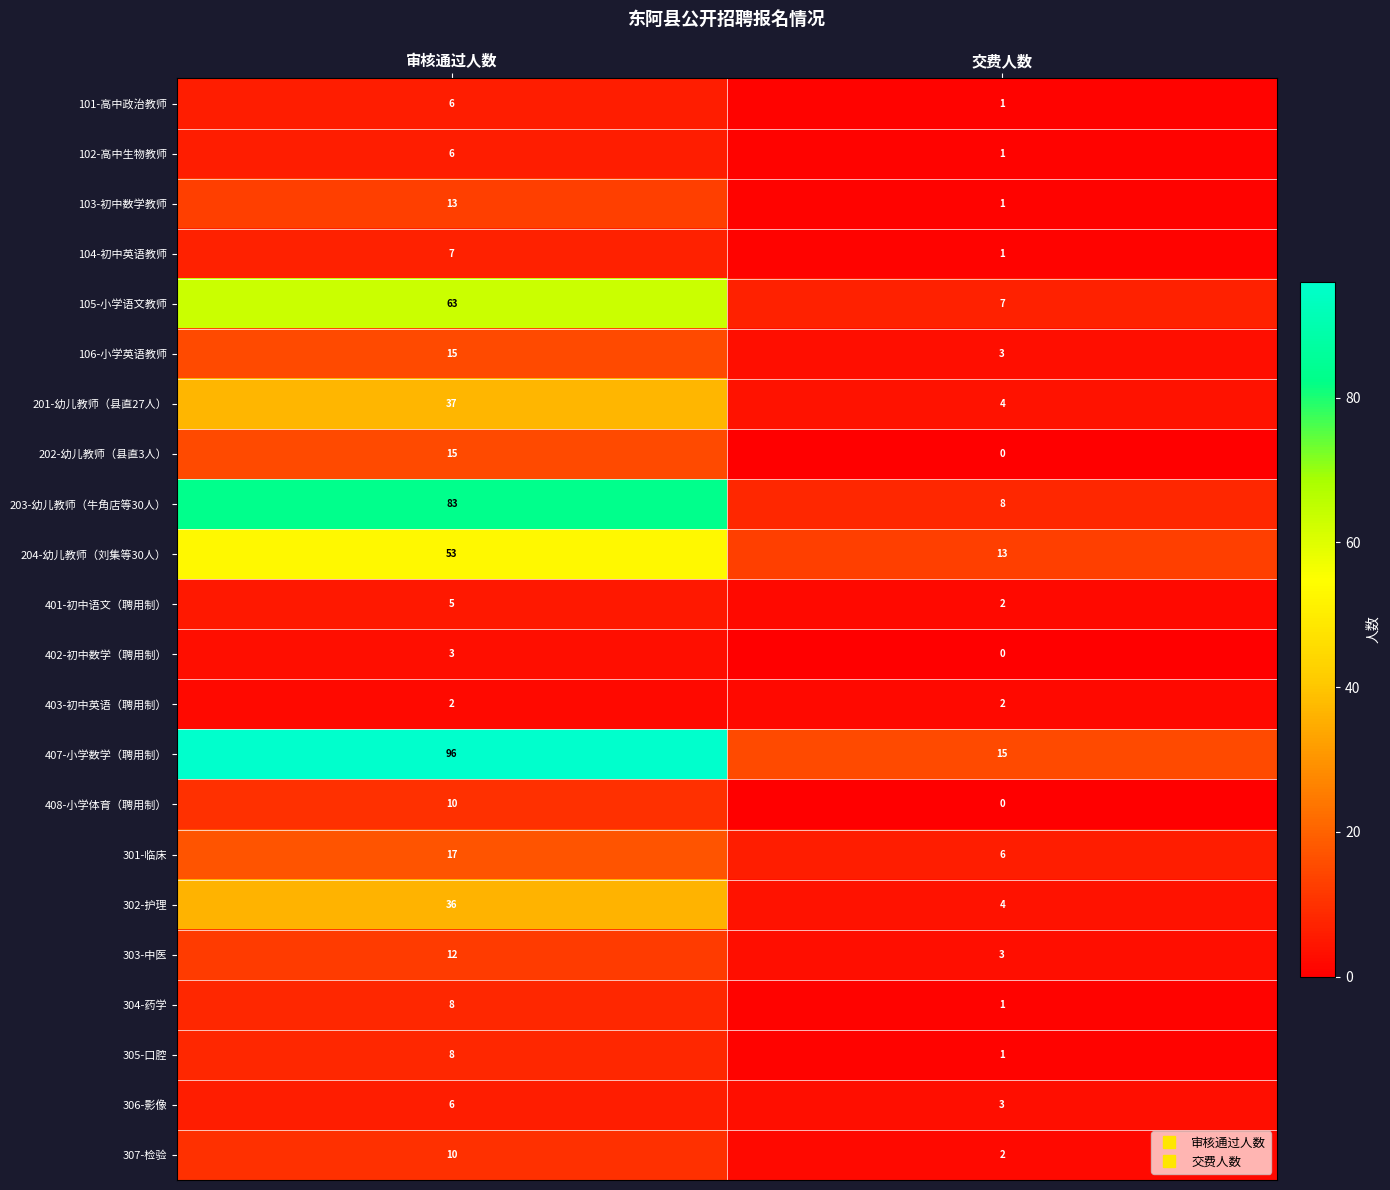

Which series has the widest spread of values?

407-小学数学（聘用制）